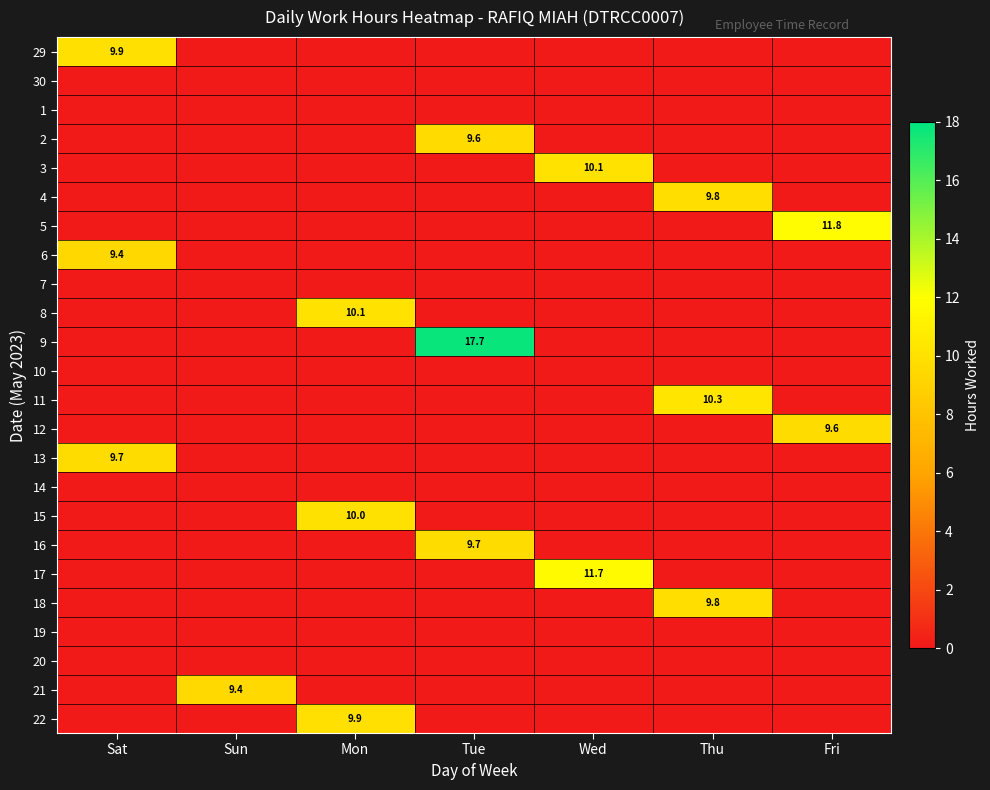

True or false: 9 has a value of 6.7 at Tue.

False